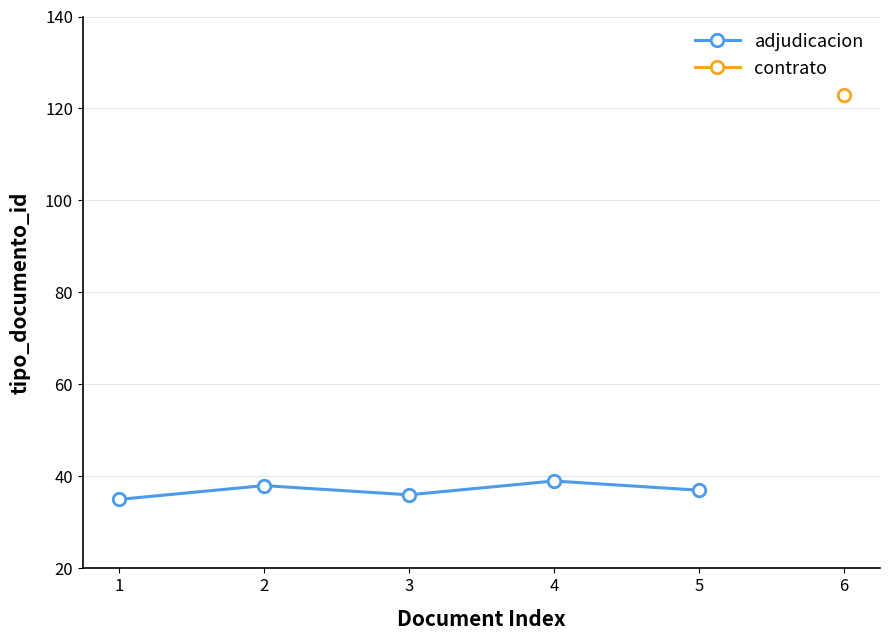

Rank the categories by value from highest to lowest.

4, 2, 5, 3, 1